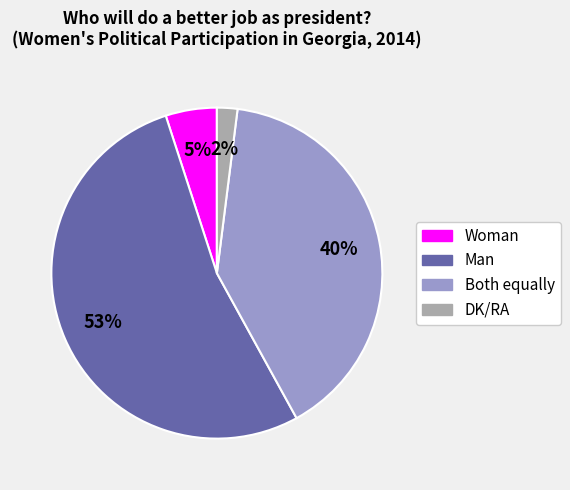

To the nearest percent, what is the difference between the largest and smallest slice percentages?

51%